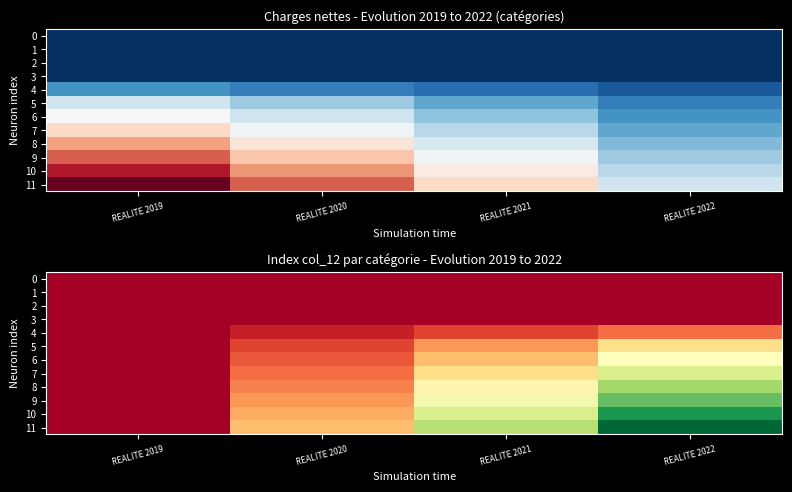

What is the sum of all 5 values?

8.0